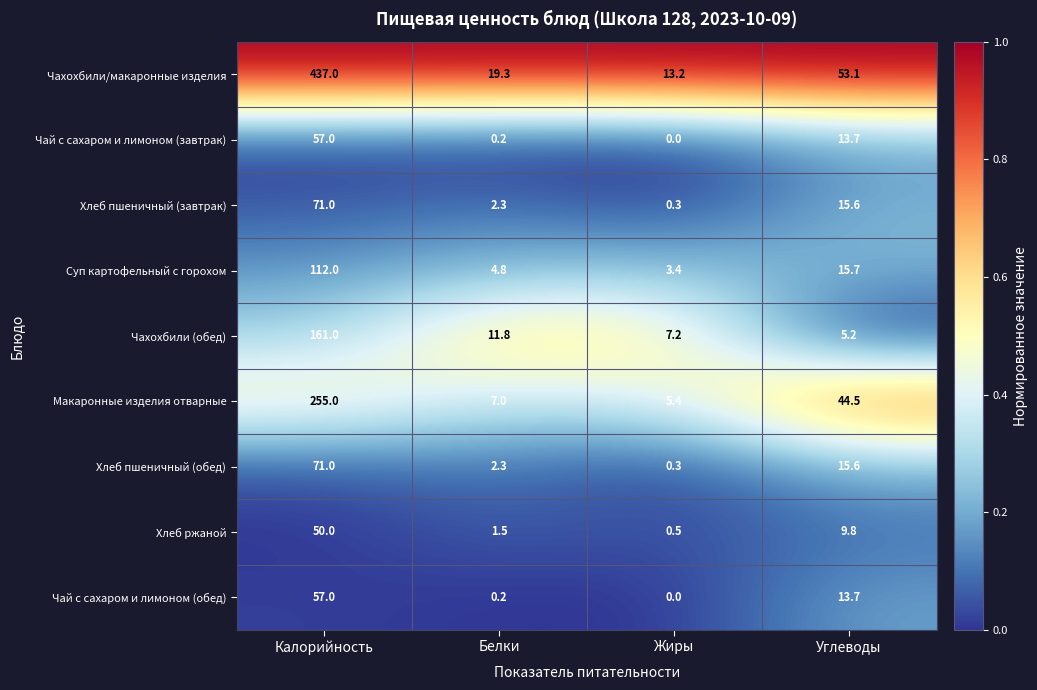

Which series changed the most between Белки and Жиры?

Чахохбили/макаронные изделия